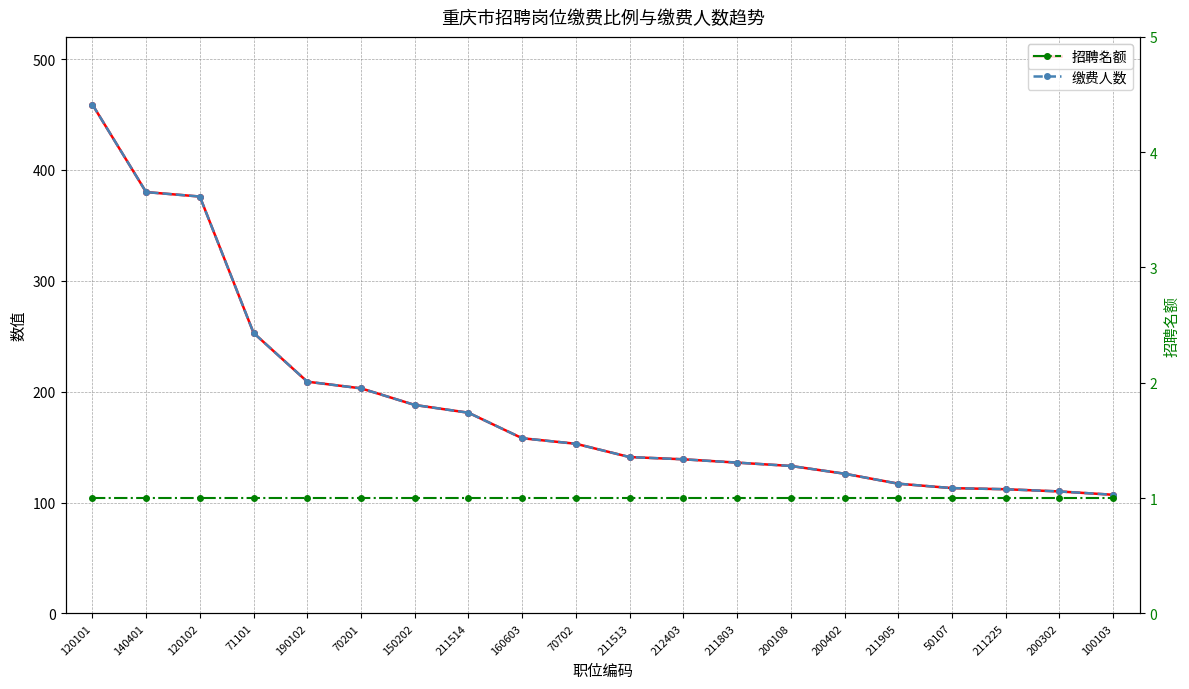

How many values in the 缴费比例 series are below 153?

10